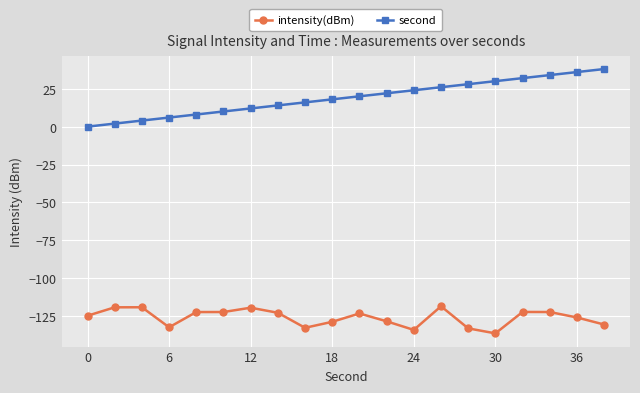

Count the number of data series in this chart.

2